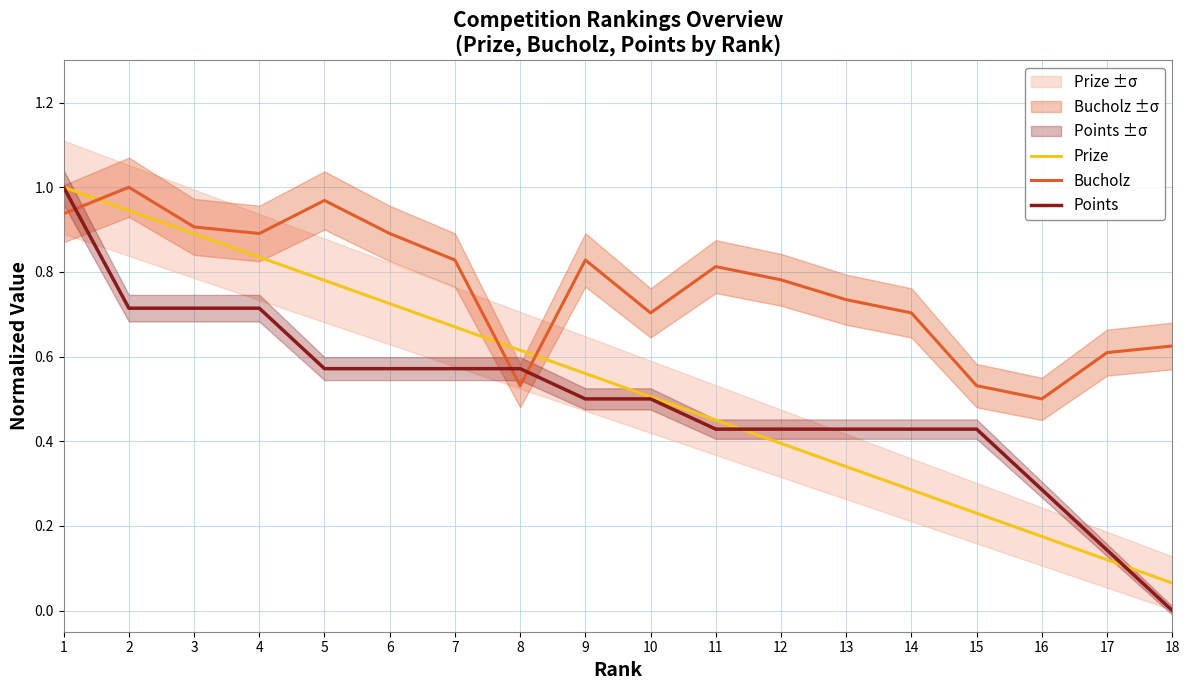

Reading right to left, list all the values displayed in this chart.

Prize: 18=0.1	17=0.1	16=0.2	15=0.2	14=0.3	13=0.3	12=0.4	11=0.5	10=0.5	9=0.6	8=0.6	7=0.7	6=0.7	5=0.8	4=0.8	3=0.9	2=0.9	1=1.0
Bucholz: 18=0.6	17=0.6	16=0.5	15=0.5	14=0.7	13=0.7	12=0.8	11=0.8	10=0.7	9=0.8	8=0.5	7=0.8	6=0.9	5=1.0	4=0.9	3=0.9	2=1.0	1=0.9
Points: 18=0.0	17=0.1	16=0.3	15=0.4	14=0.4	13=0.4	12=0.4	11=0.4	10=0.5	9=0.5	8=0.6	7=0.6	6=0.6	5=0.6	4=0.7	3=0.7	2=0.7	1=1.0